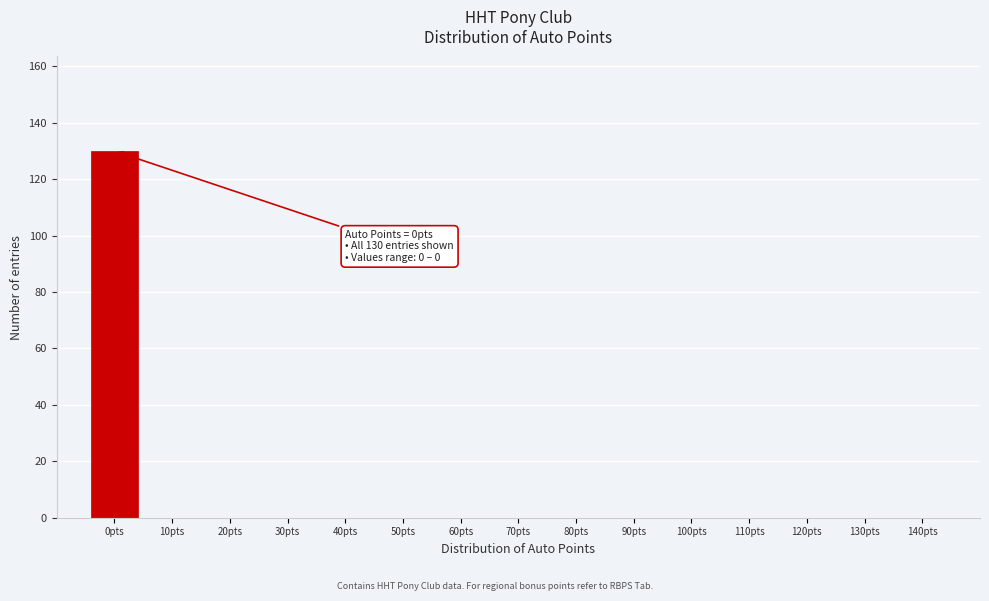

Which range on the x-axis has the tallest bar?

-5 to 5